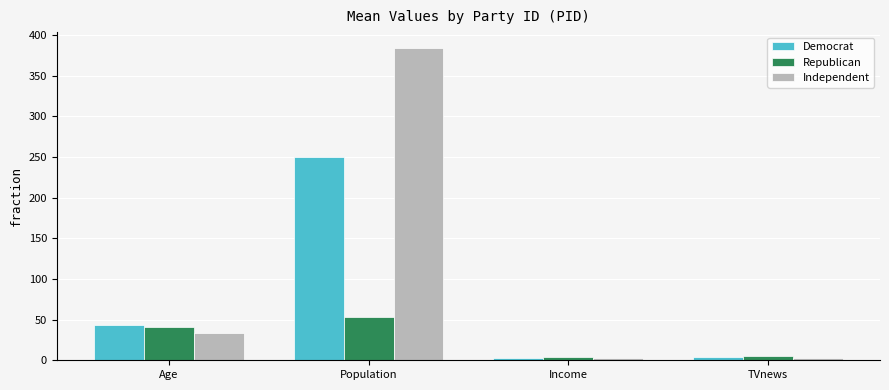

Which category has the highest value in the Independent series?

Population